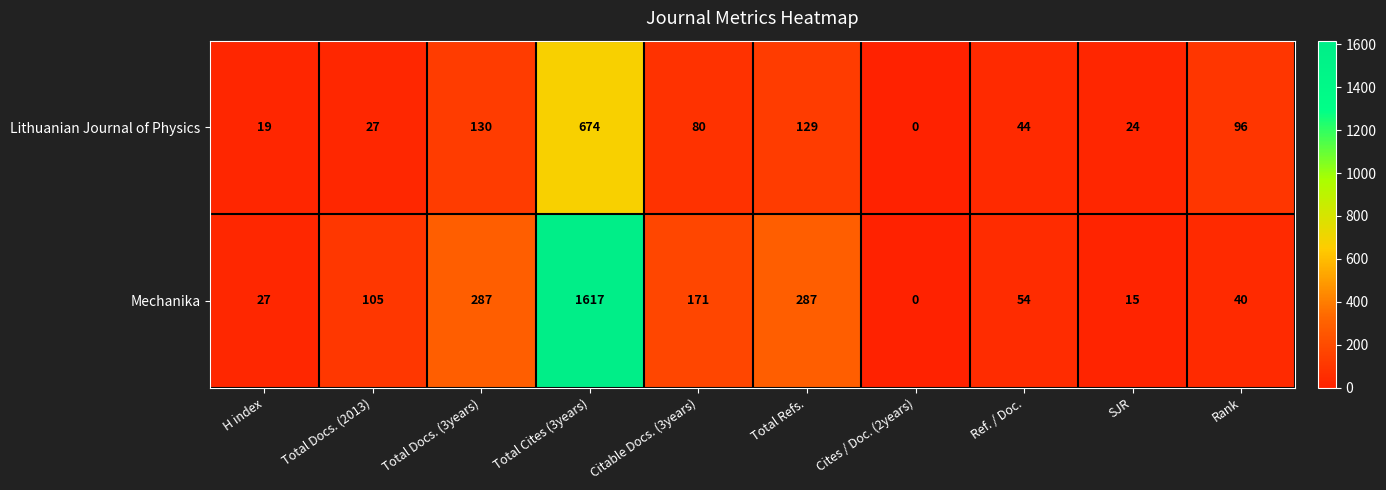

The value of Mechanika at Total Cites (3years) is 1617. True or false?

True